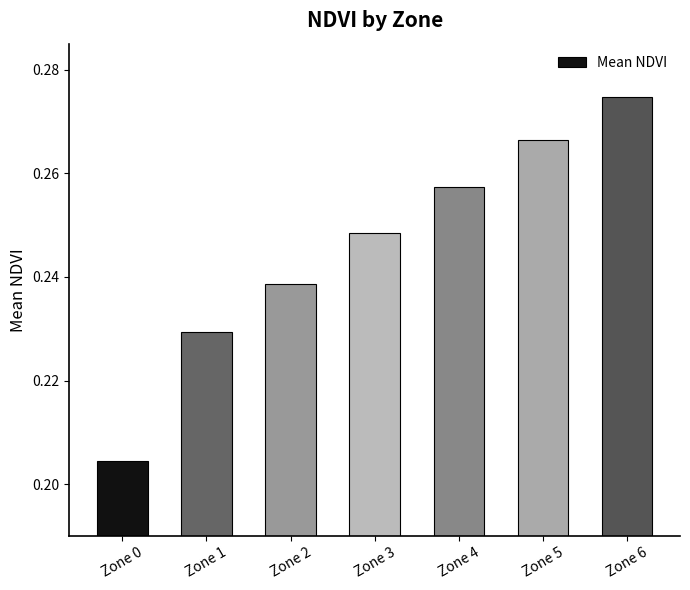

Where is the data nearest to the value 0?

Zone 0